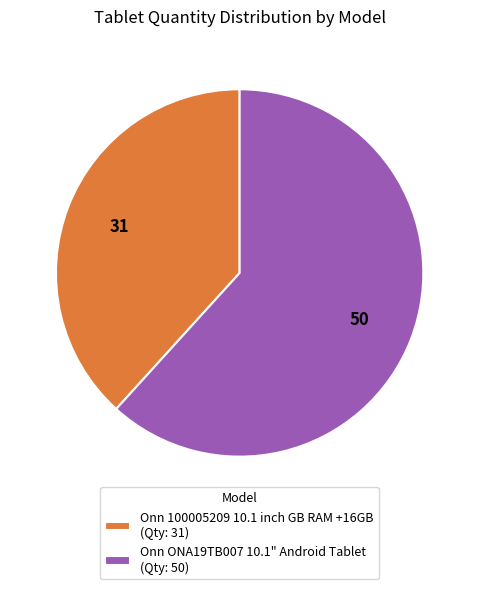

Which category has the smallest portion of the pie?

Onn 100005209 10.1 inch GB RAM +16GB